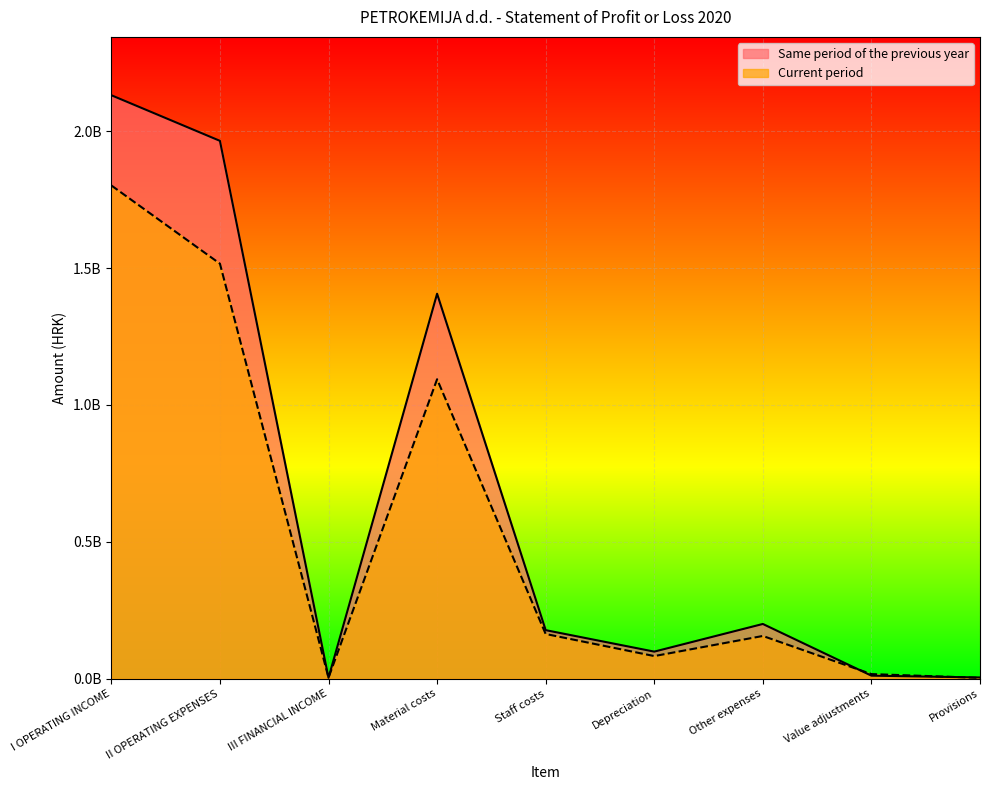

Read the Same period of the previous year value at III FINANCIAL INCOME, to the nearest 10.

3160950